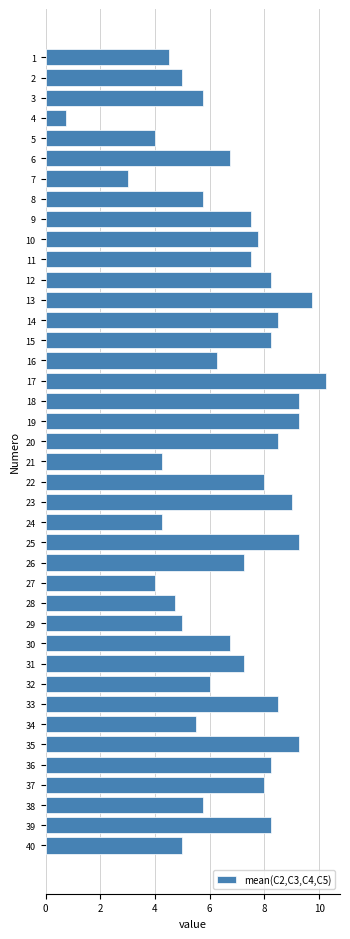

The chart shows a value of 2.7 at 26. True or false?

False